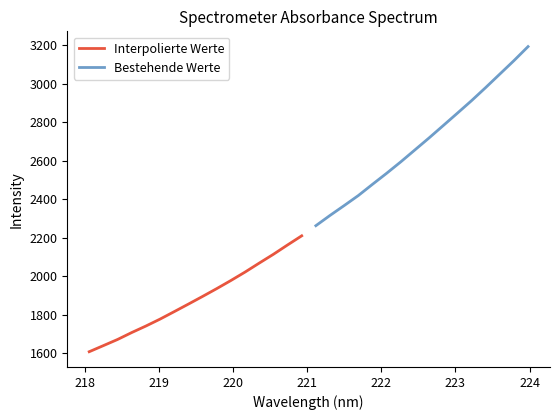

List the series in order of their peak value, highest first.

Bestehende Werte, Interpolierte Werte